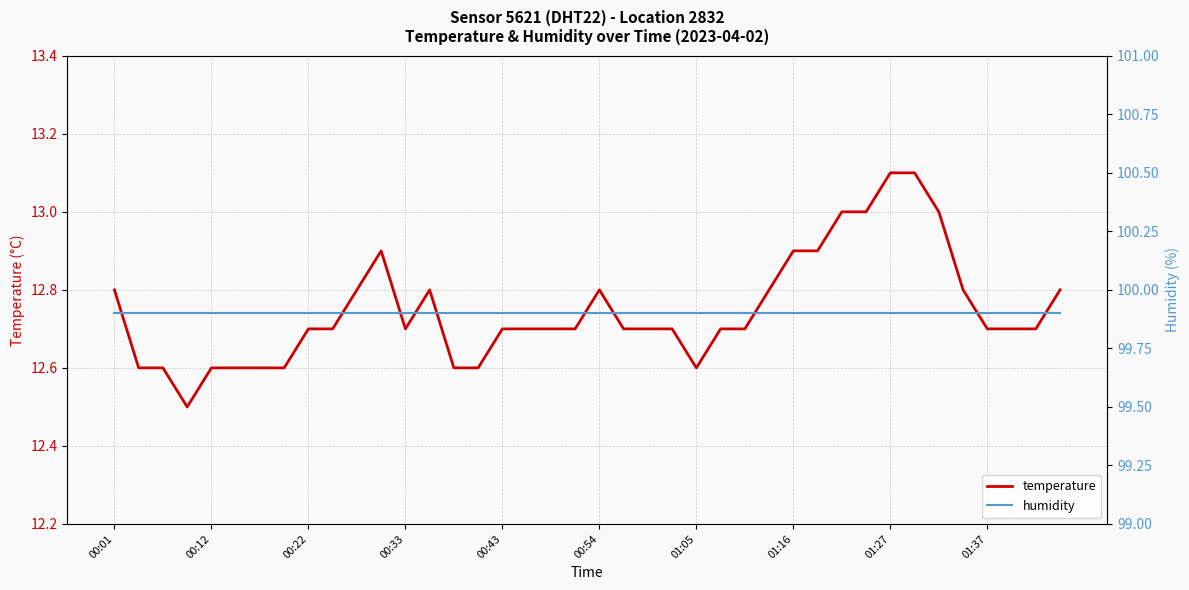

What is the lowest value of the temperature series?

12.5